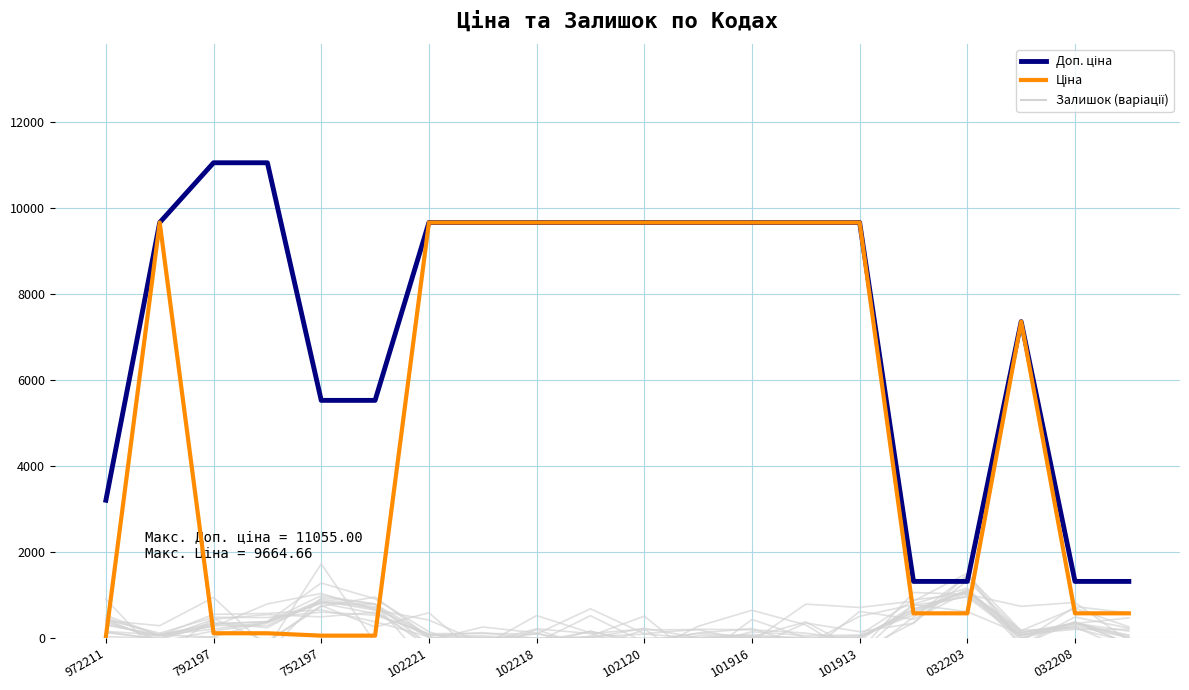

Which series has the largest total across all categories?

Доп. ціна